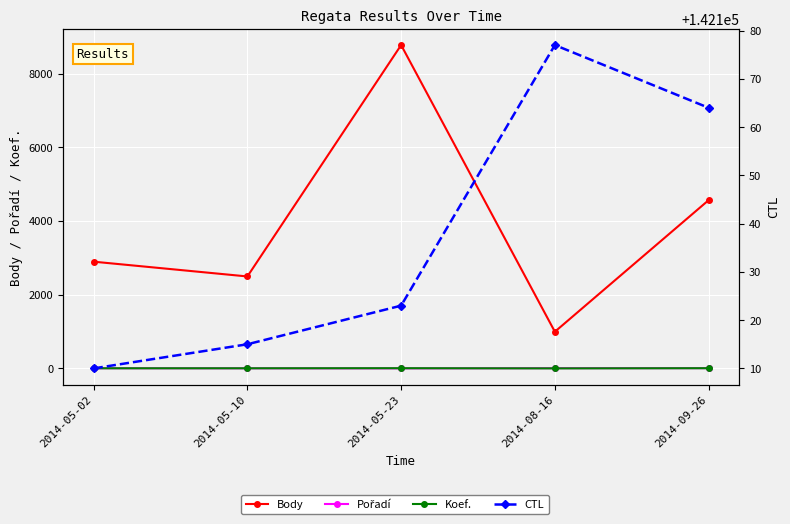

At which label does CTL reach its peak?

2014-08-16